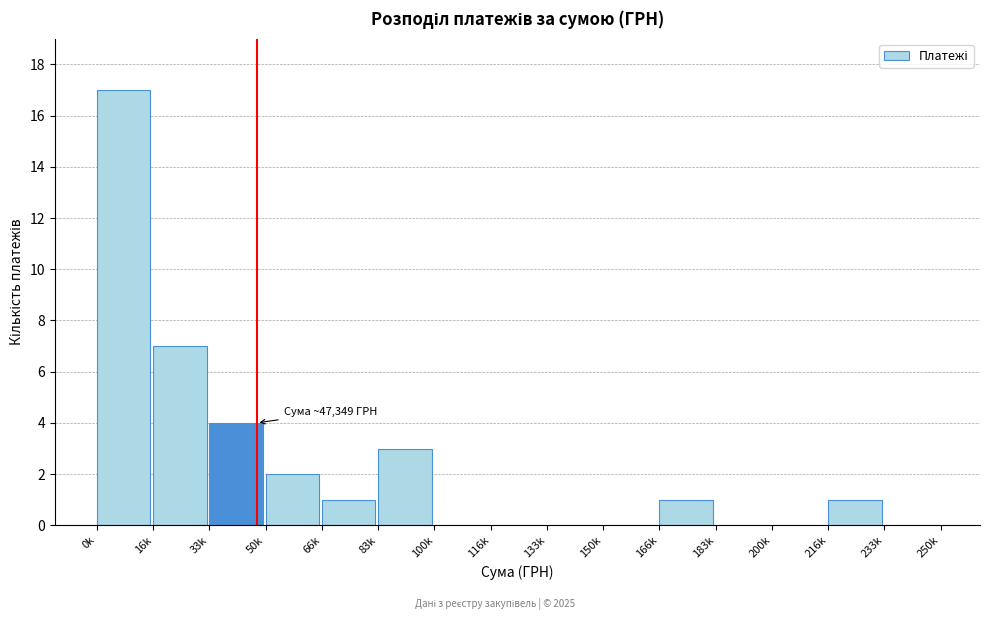

Reading left to right, extract all data points from this chart.

0k=17	16k=7	33k=4	50k=2	66k=1	83k=3	100k=0	116k=0	133k=0	150k=0	166k=1	183k=0	200k=0	216k=1	233k=0